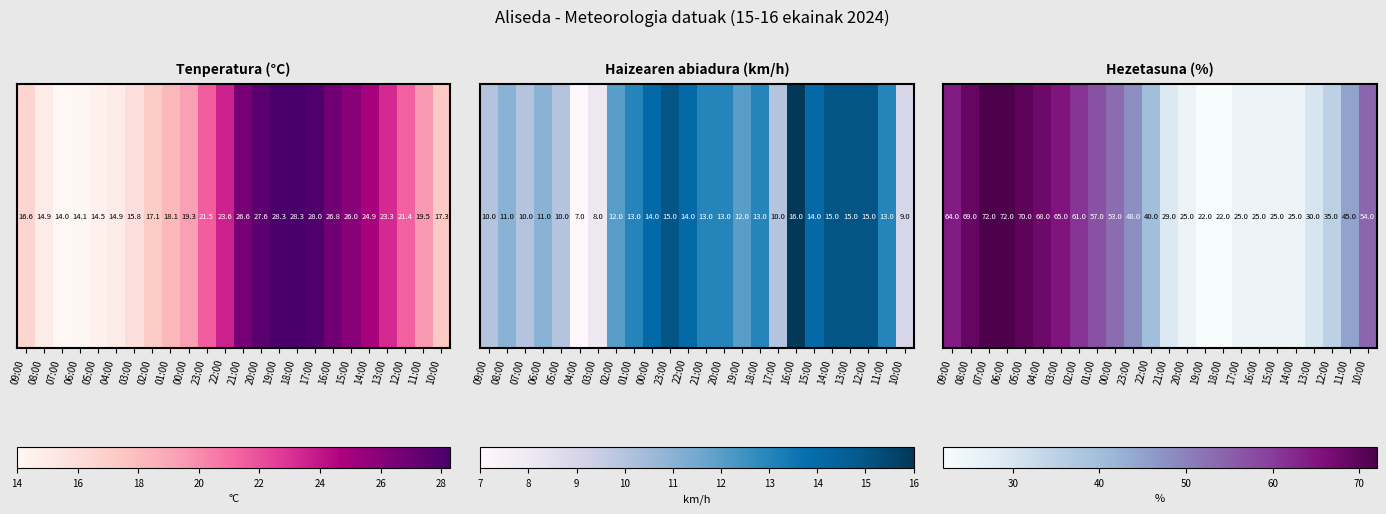

What is the sum of the values at 11:00 and 07:00?

117